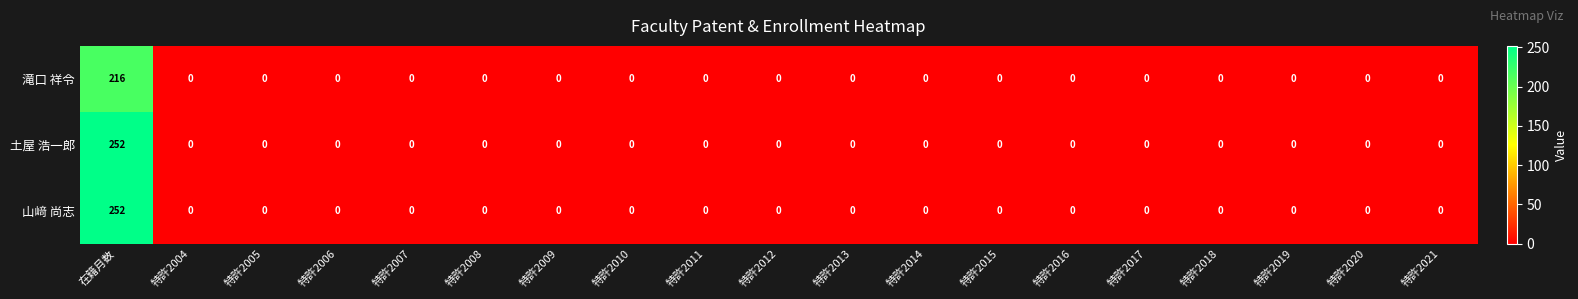

How many distinct data groups are displayed?

3